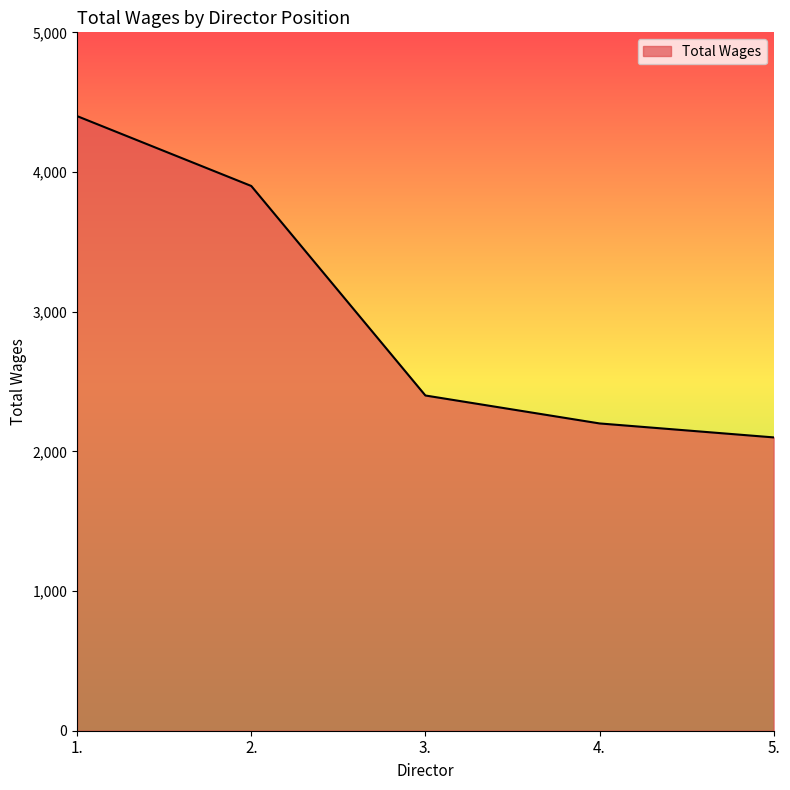

At which category does the chart reach its peak across all series?

1.